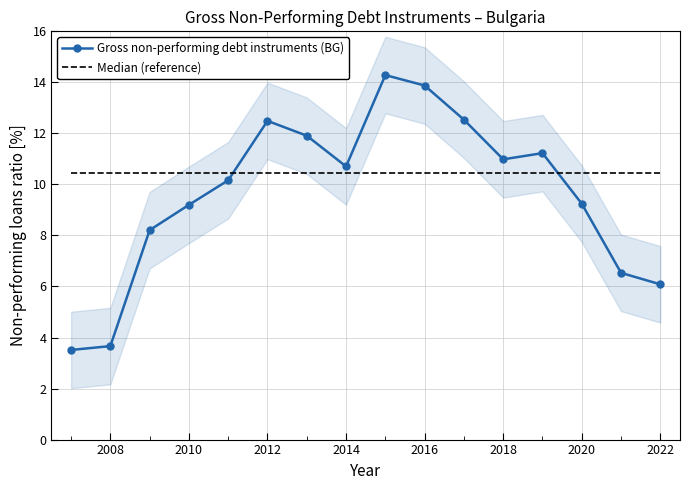

How many lines are shown in the chart?

2